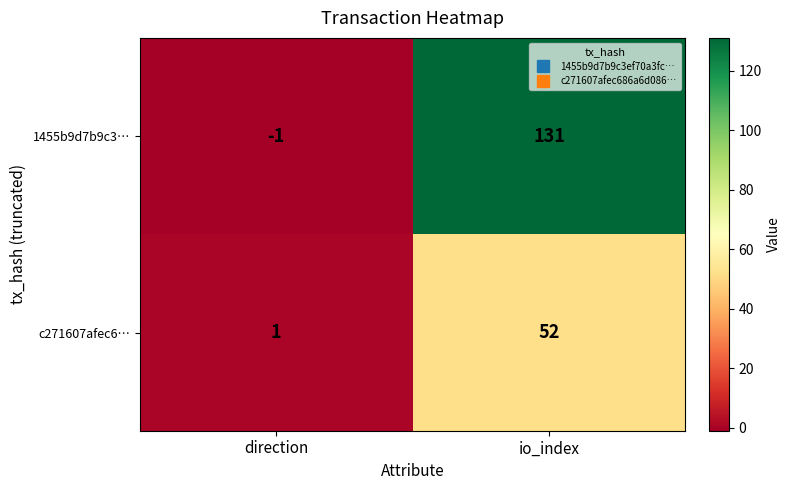

Reading left to right, transcribe all the data shown in this chart.

1455b9d7b9c3…: direction=-1	io_index=131
c271607afec6…: direction=1	io_index=52